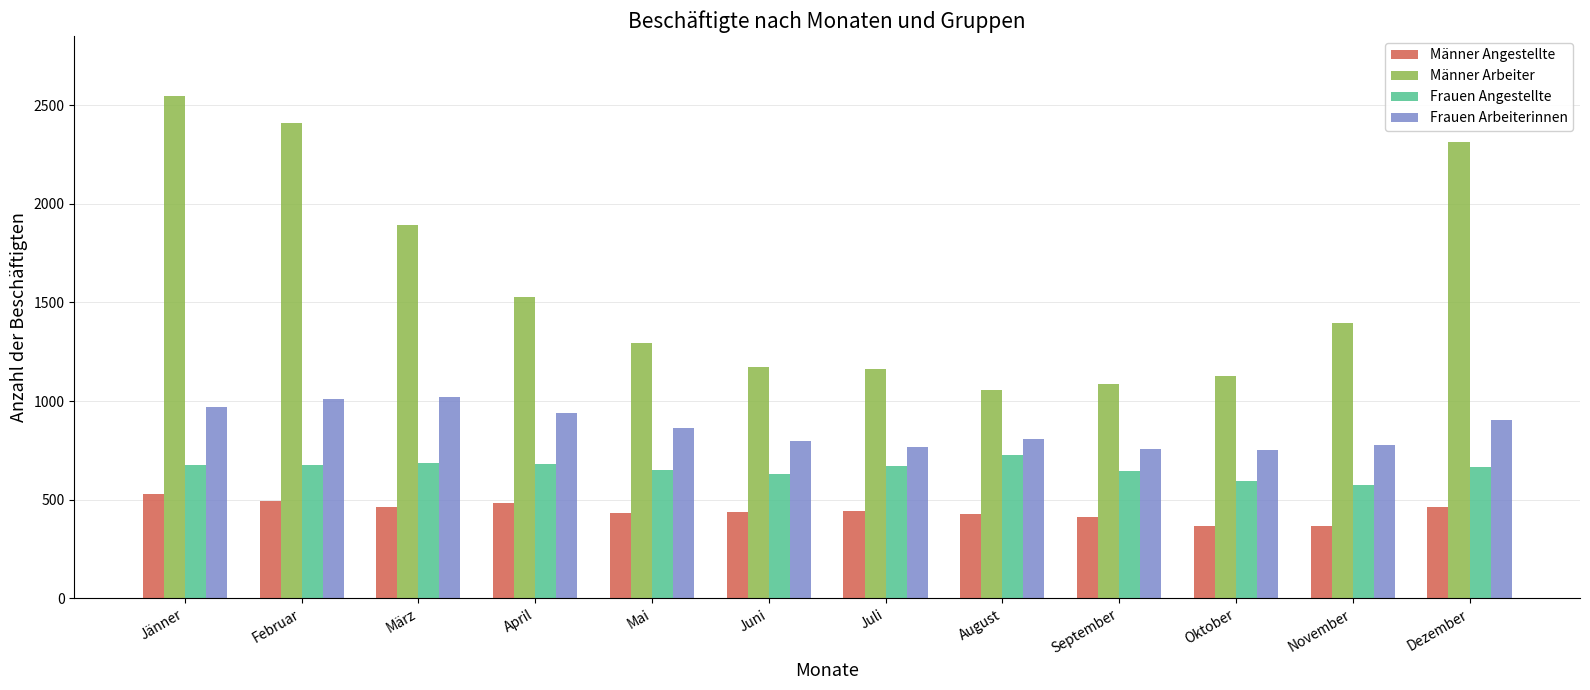

Which category has the highest value across all series?

Jänner